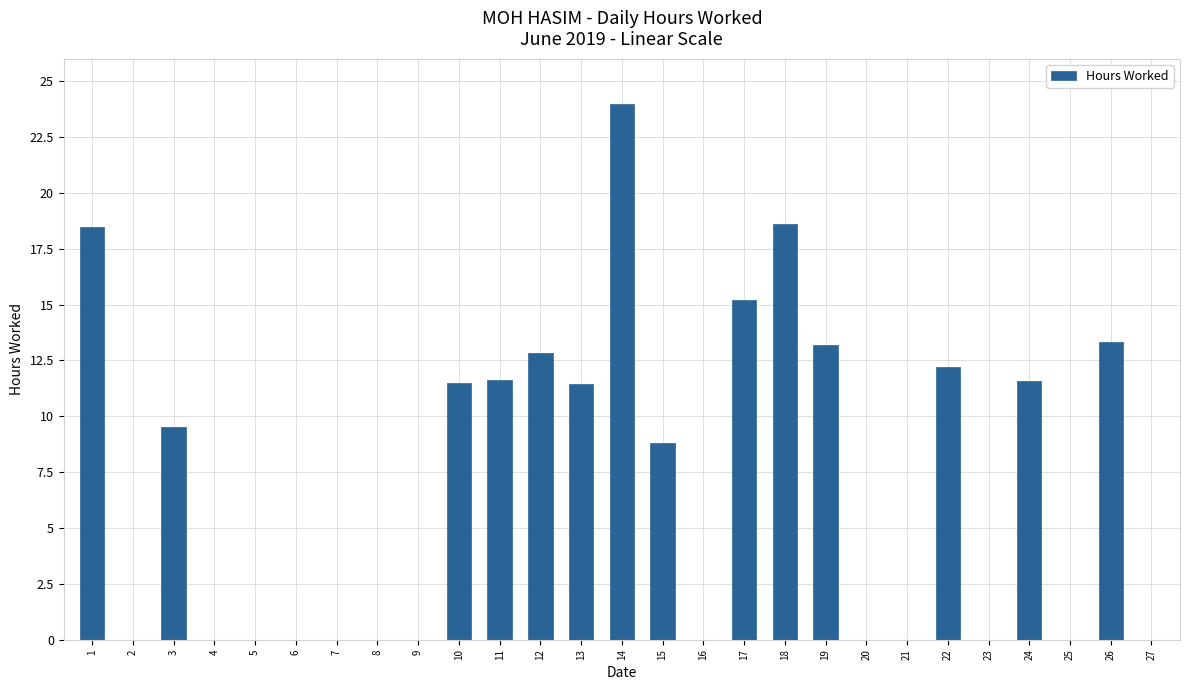

Are the bars grouped side by side (vs. stacked)?

No